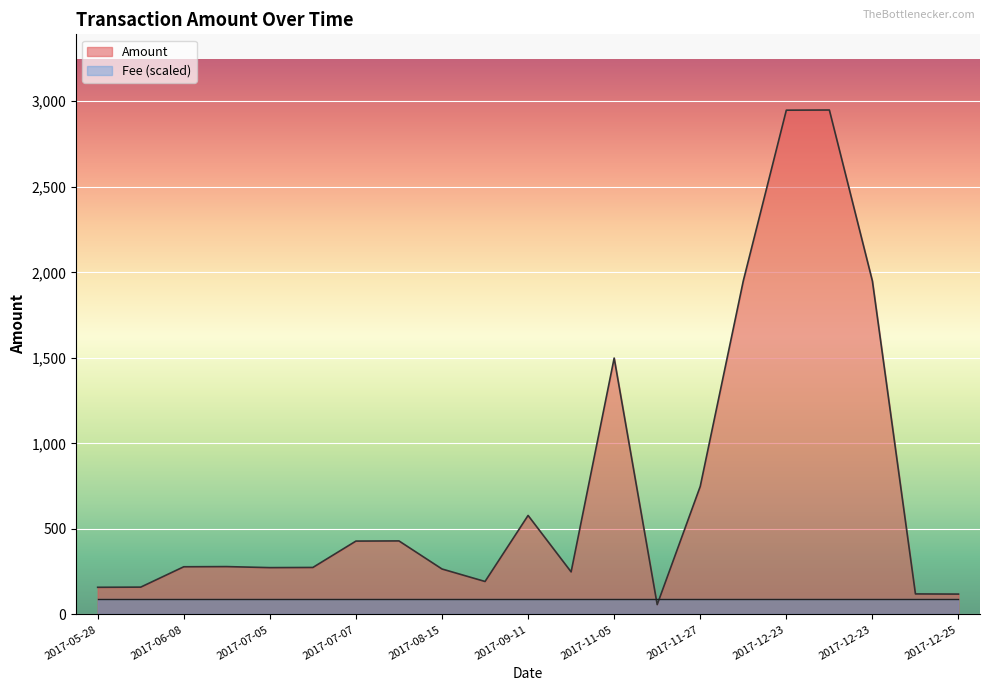

What is the label of the 6th point from the left?

2017-07-05